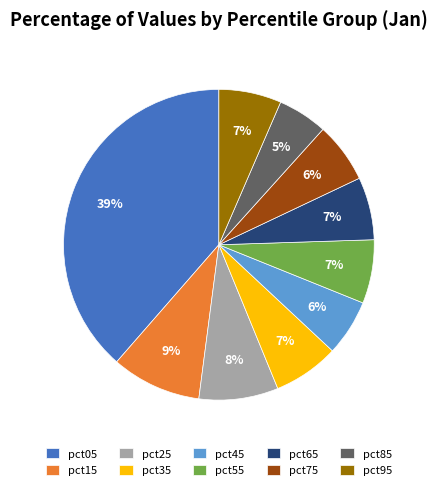

To the nearest percent, what is the average slice percentage?

10%